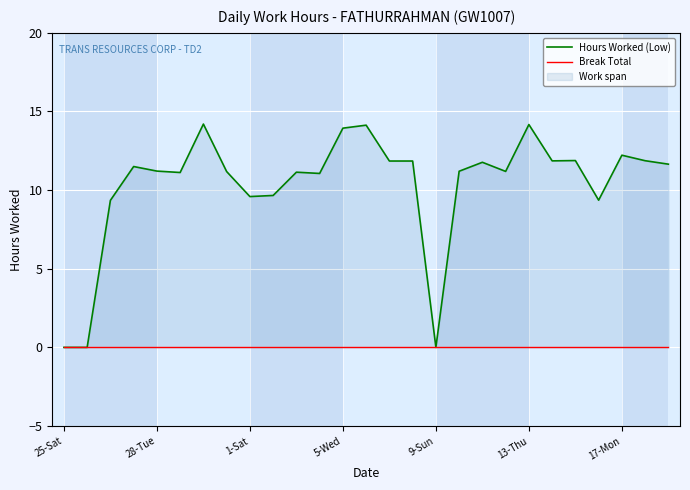

Which series changed the most between 8 and 25?

Hours Worked (Low)